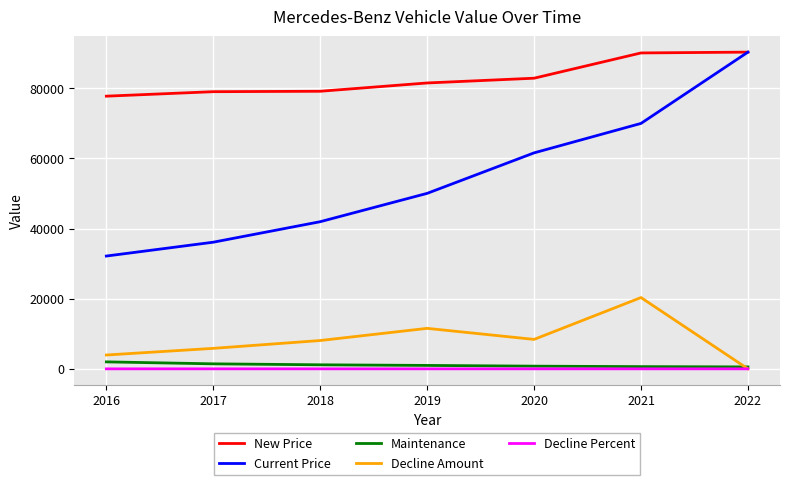

How many series are shown in this chart?

5